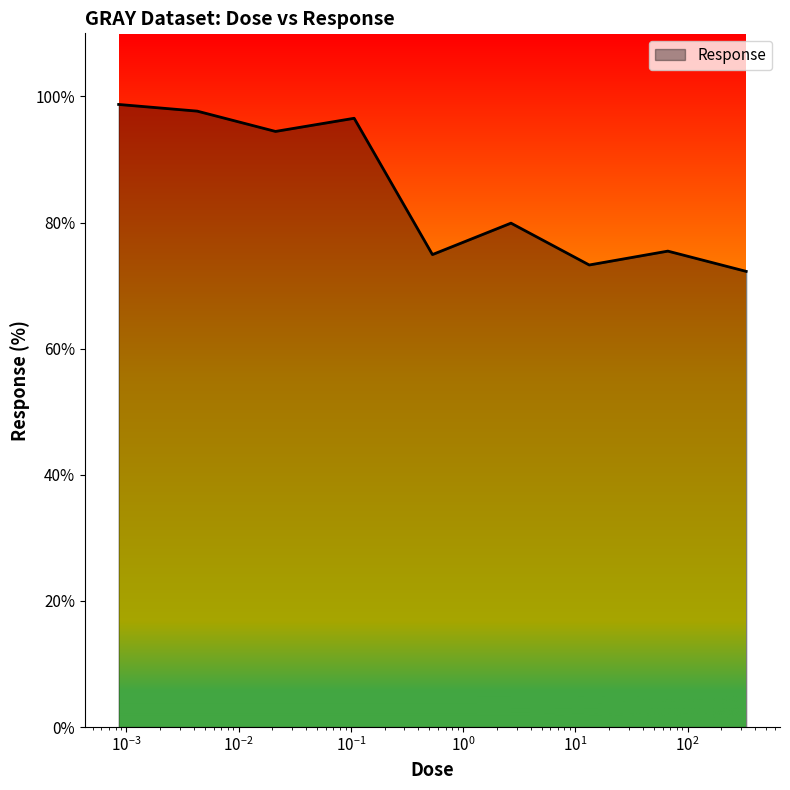

What is the greatest value displayed?

98.7